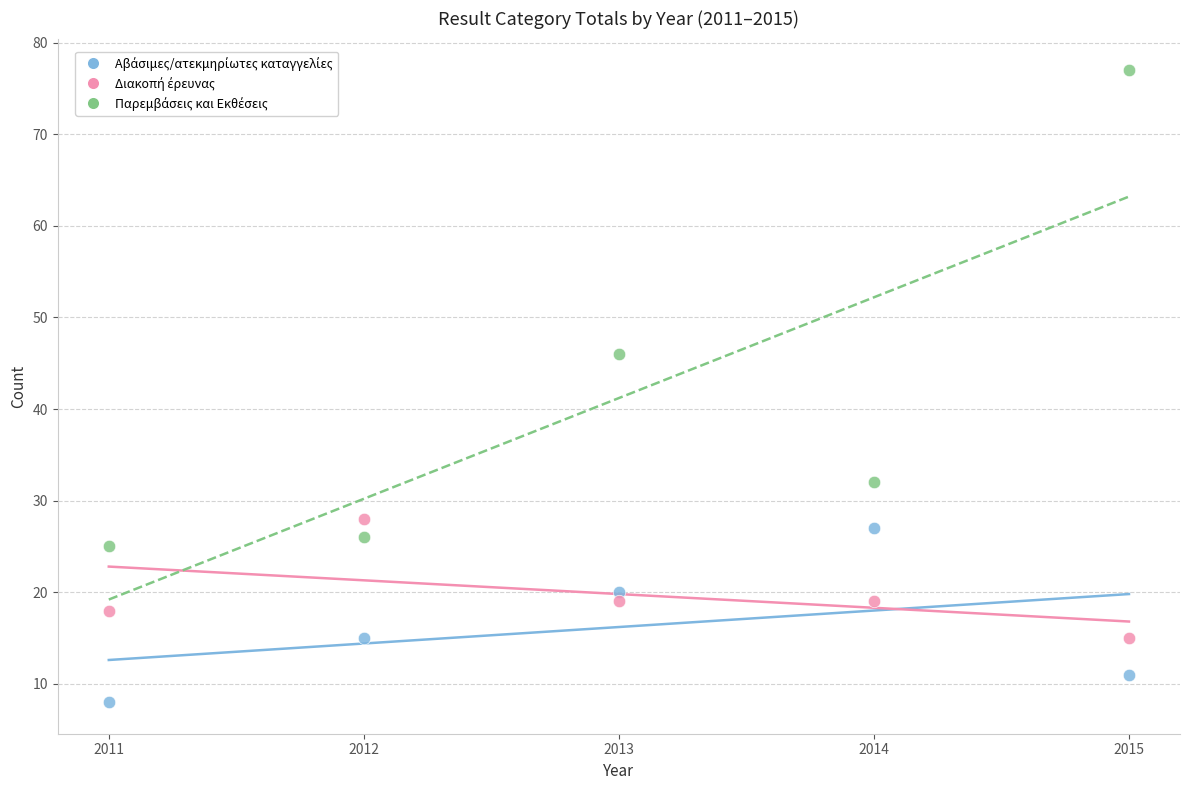

Across all data points, what is the range of Y values (max minus min)?

69